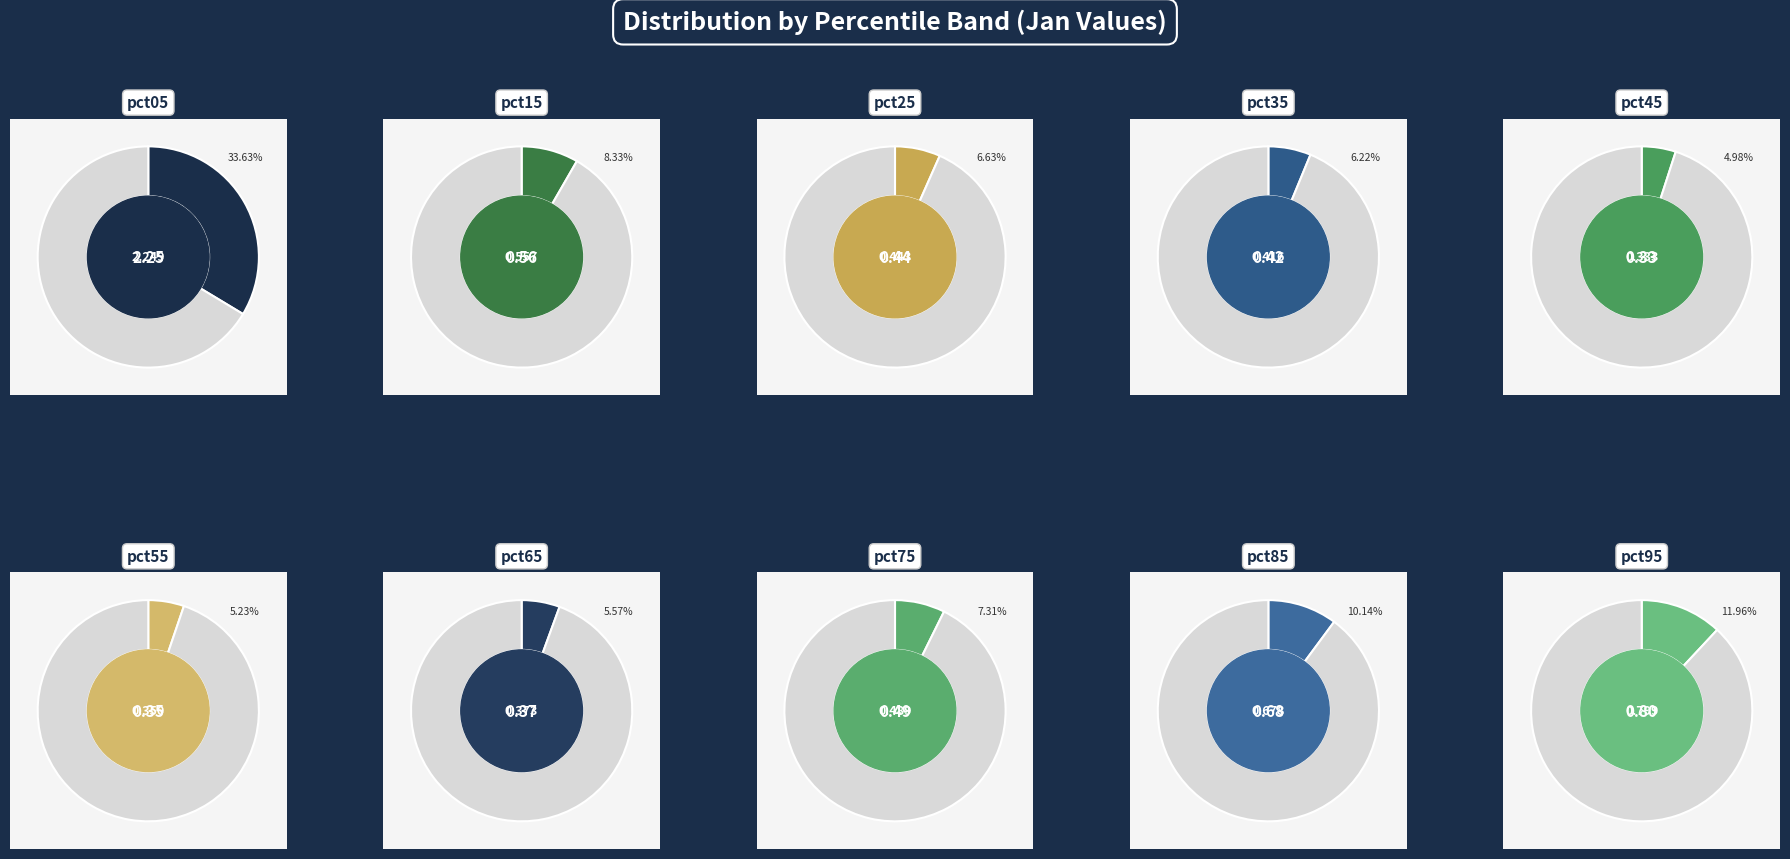

To the nearest percent, what portion does pct75 represent?

7%